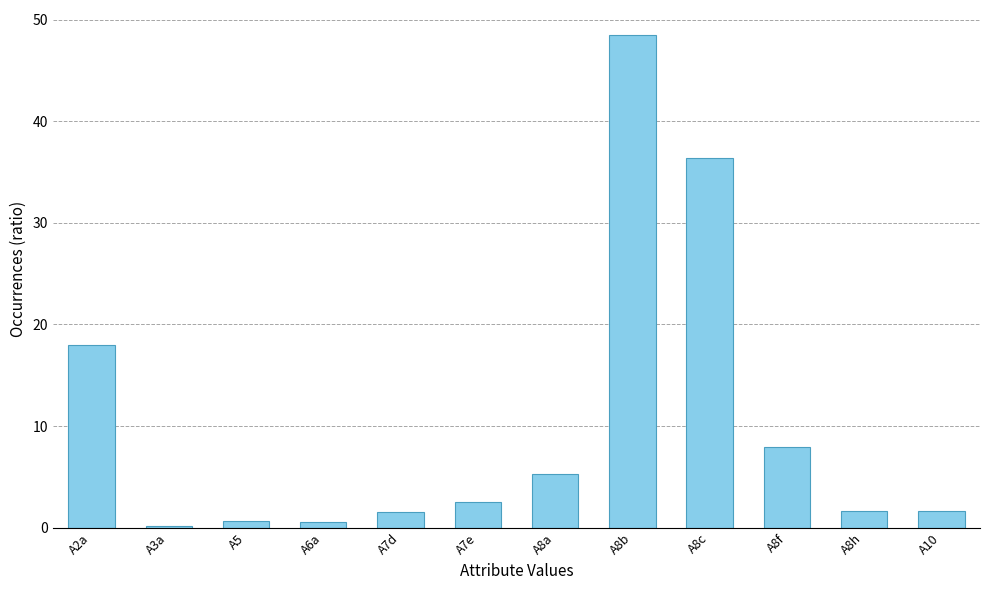

How many values exceed 2?

6